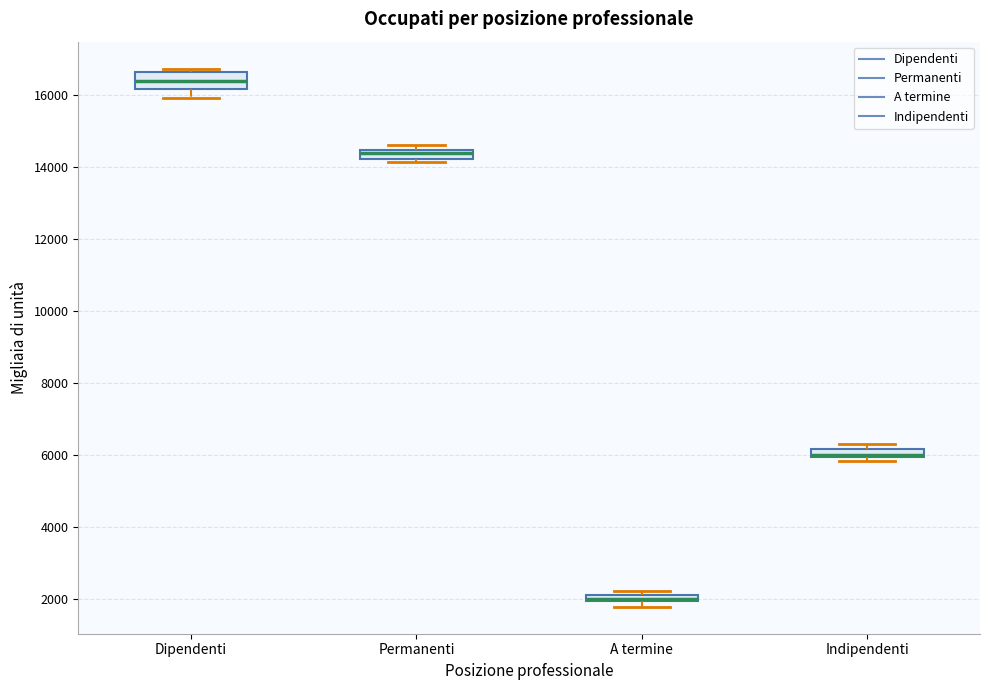

Which box is the tallest, from its lower edge to its upper edge?

Dipendenti